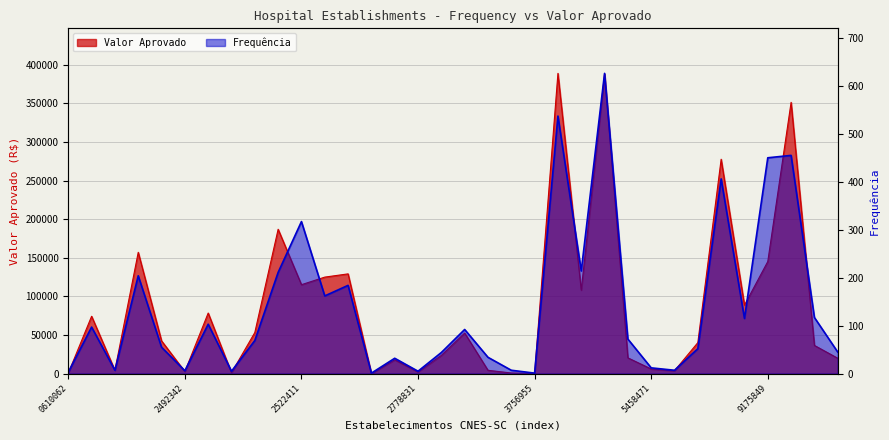

What is the spread (max minus min) of values at 5458471?

5953.1